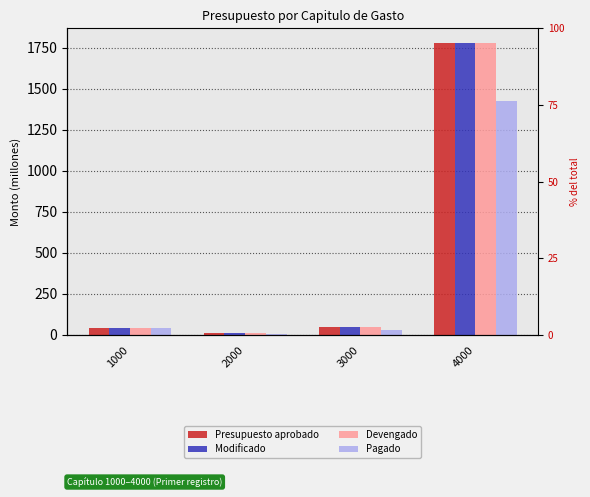

What is the value of the Devengado bar at the 1st from the left?

43.8